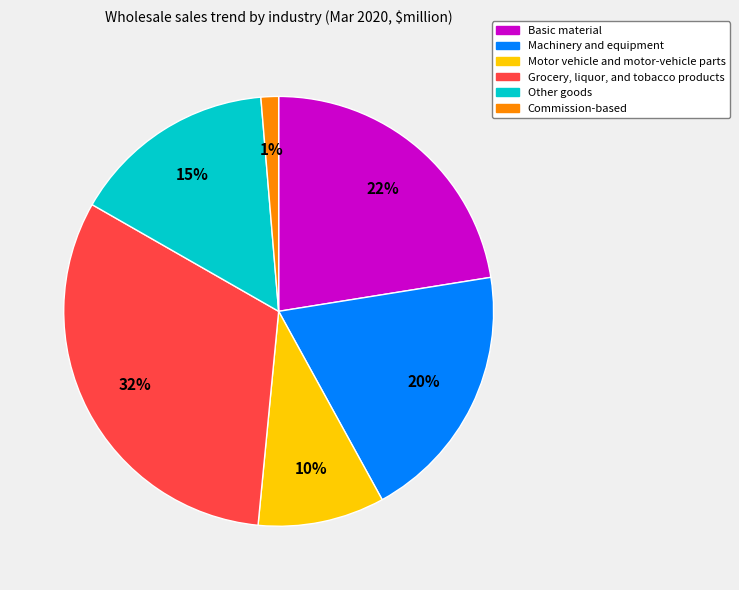

Does any single category account for the majority?

No